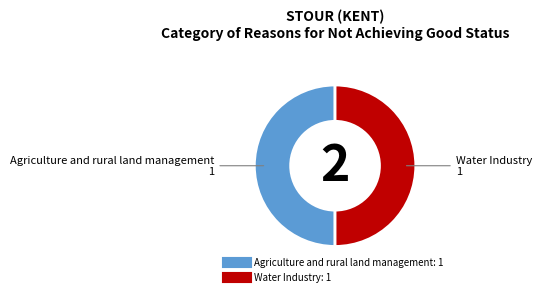

What is the ratio of the value at Agriculture and rural land management to the value at Water Industry?

1.0